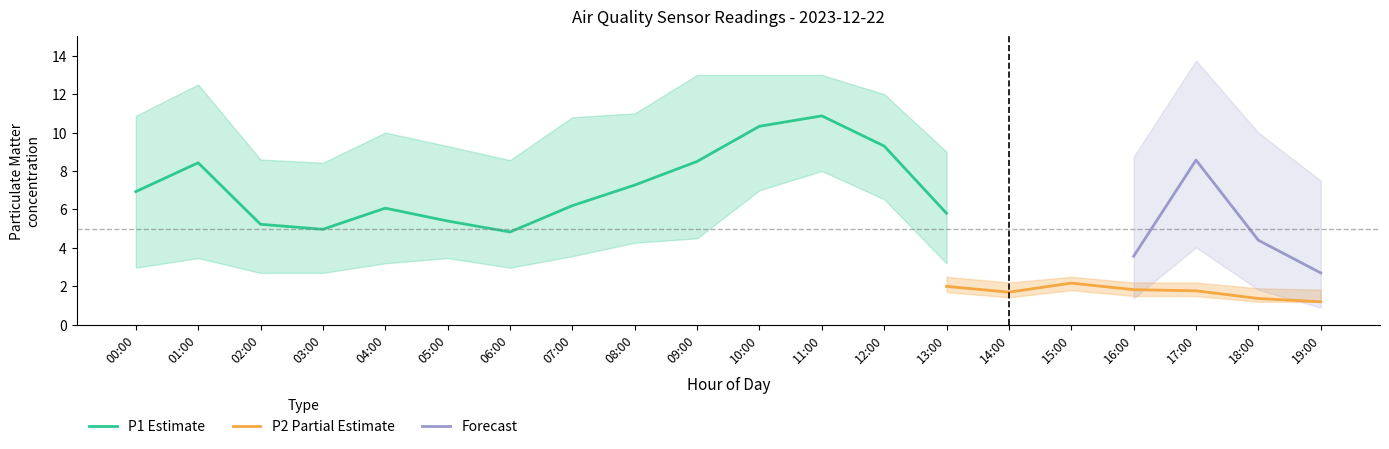

Which category has the lowest value in the P2 series?

19:00